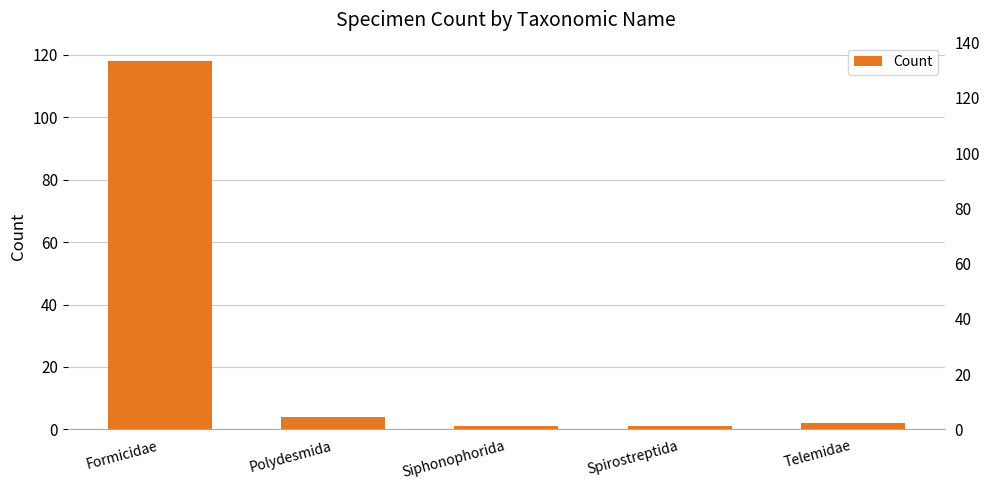

What position from the left is Telemidae?

5